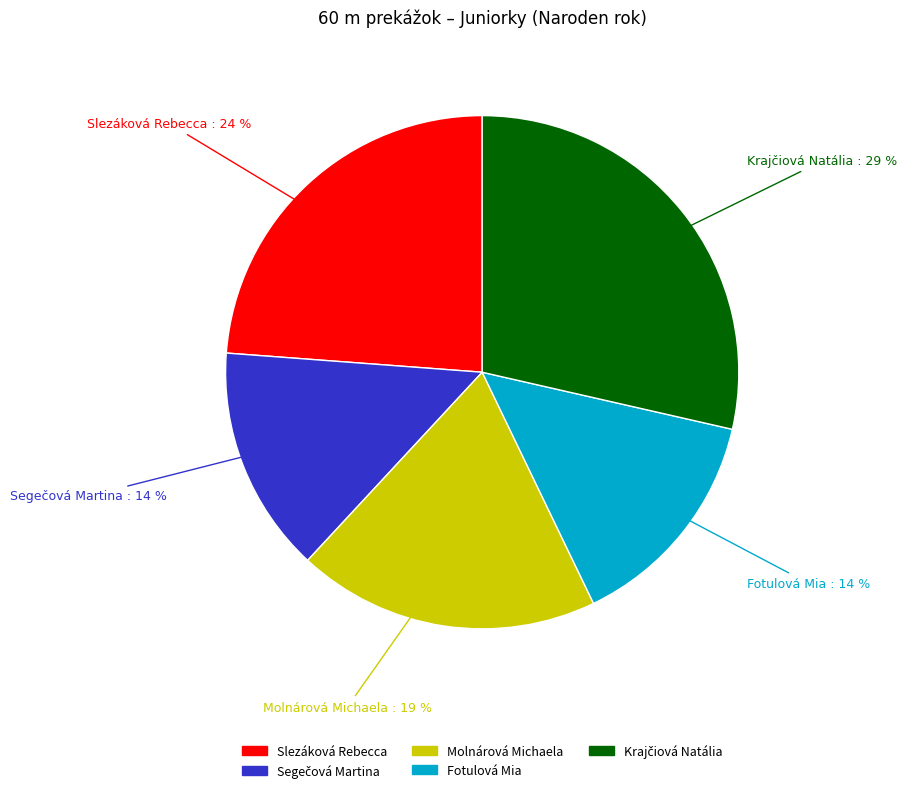

How many slices are in this pie chart?

5